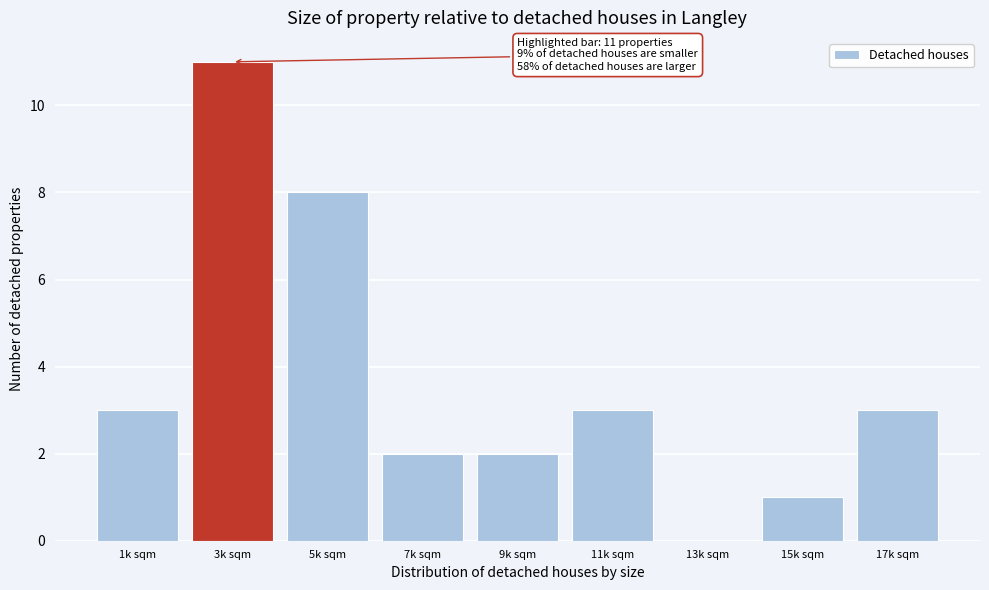

Reading left to right, list all the values displayed in this chart.

1k sqm=3	3k sqm=11	5k sqm=8	7k sqm=2	9k sqm=2	11k sqm=3	13k sqm=0	15k sqm=1	17k sqm=3